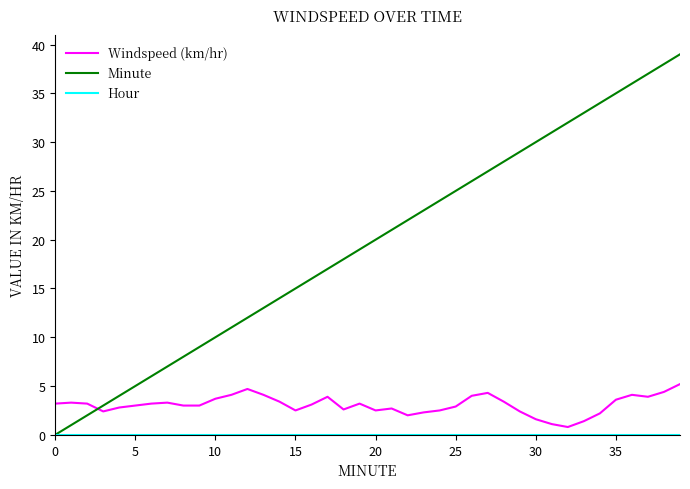

Which series has the widest spread of values?

Minute